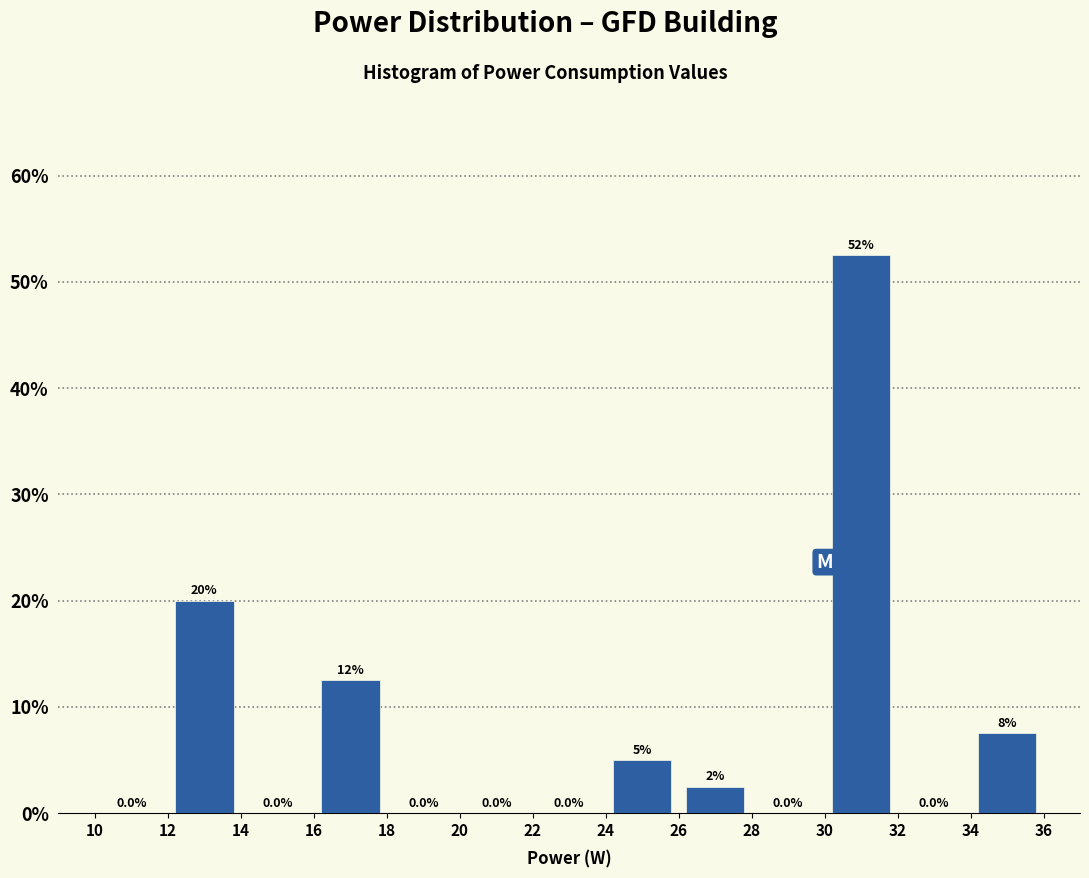

Which range on the x-axis has the tallest bar?

30 to 32